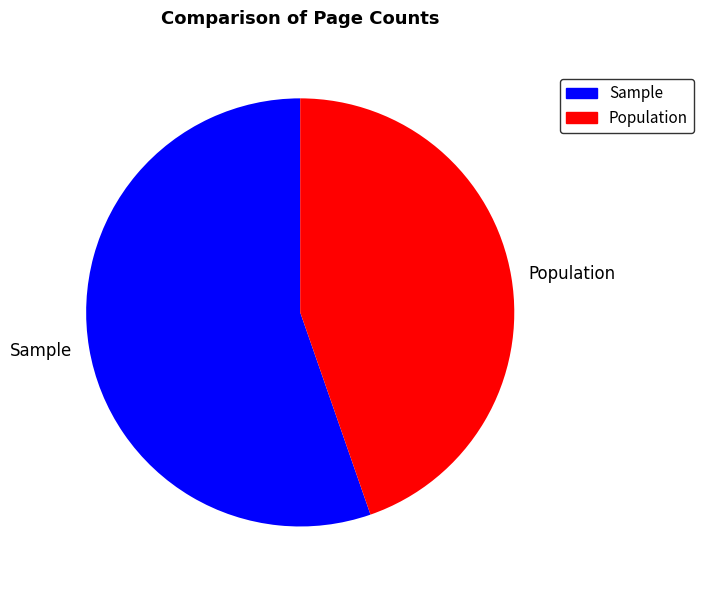

Which category has the smallest portion of the pie?

Population